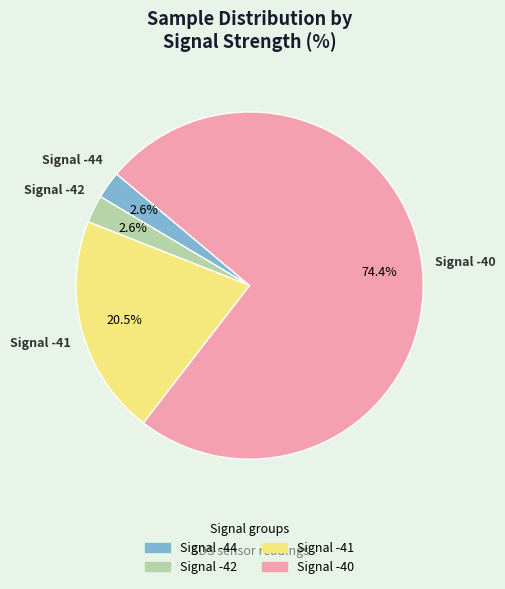

Is there any slice that represents more than half of the pie?

Yes